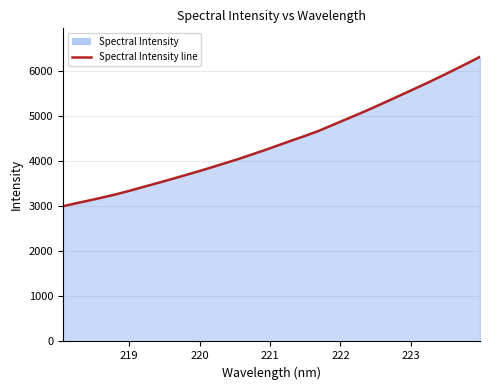

What is the greatest value displayed?

6323.9